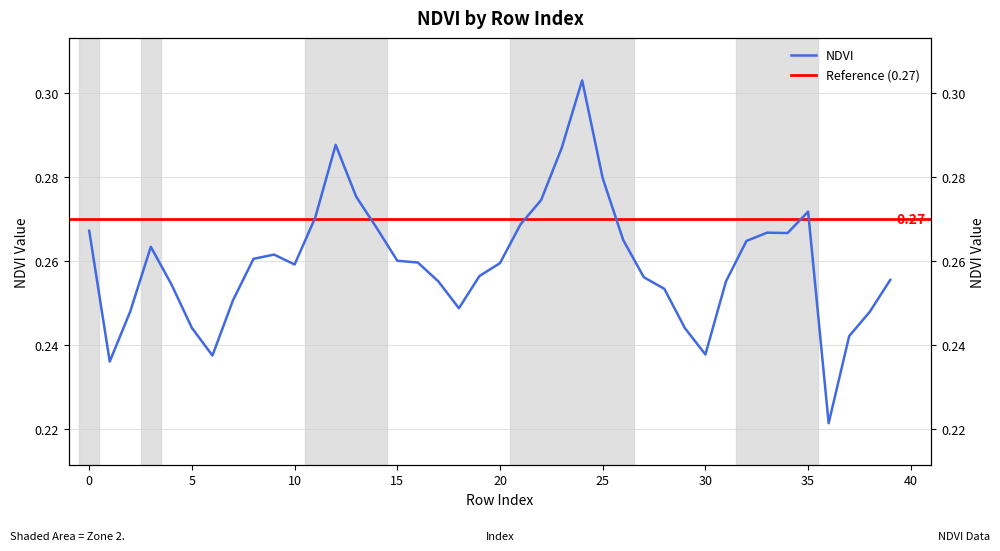

Between 15 and 28, which is larger?

15